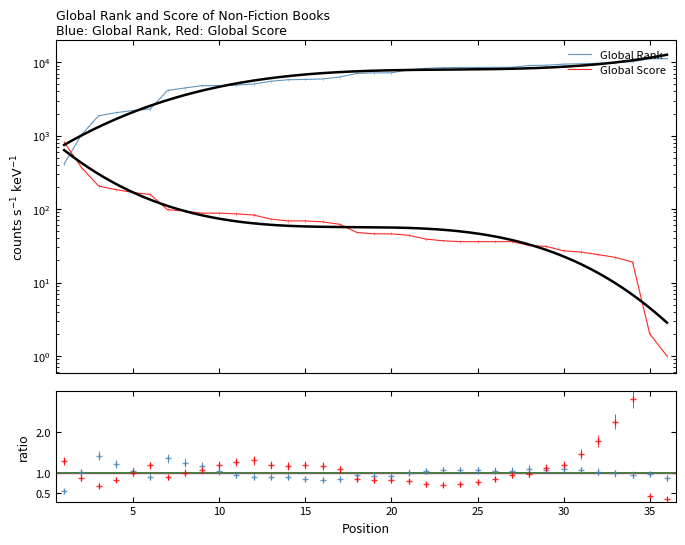

Rank the series by their average value, from highest to lowest.

Global Rank, Global Score